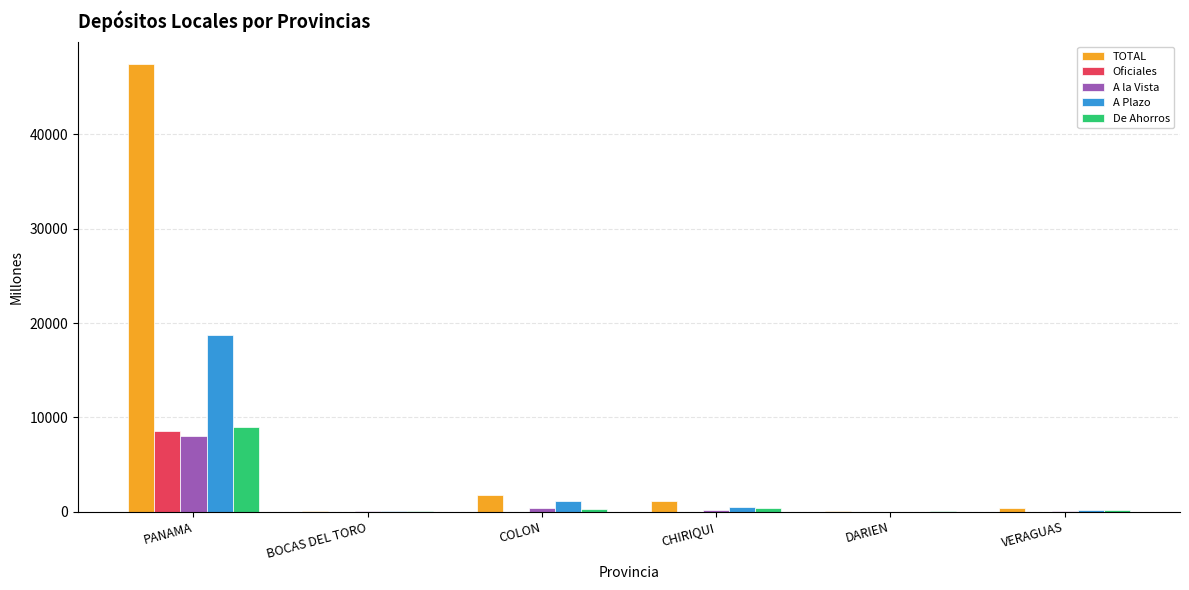

What is the greatest value displayed?

47475.9